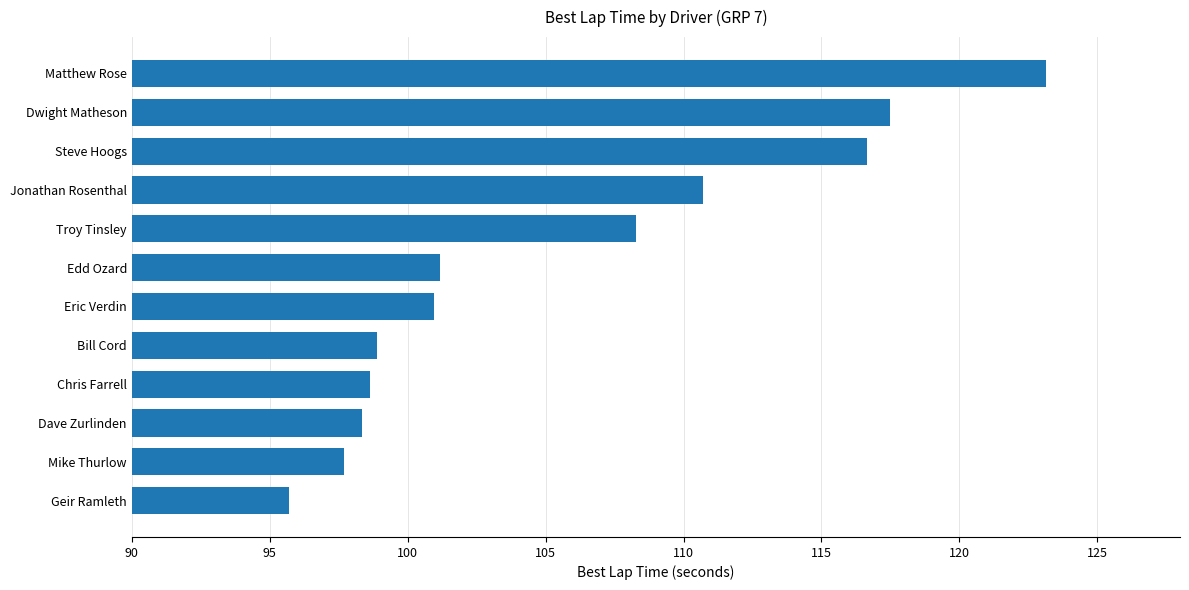

Reading top to bottom, what are all the values shown in this chart?

123.1	117.5	116.7	110.7	108.3	101.2	100.9	98.9	98.6	98.4	97.7	95.7